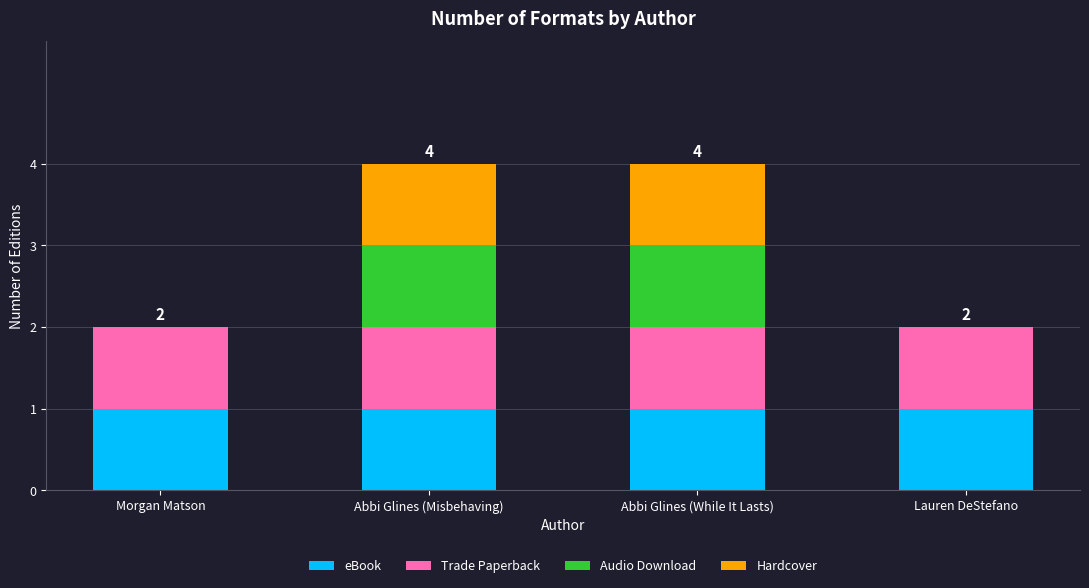

What is the total value across all series at Abbi Glines (While It Lasts)?

4